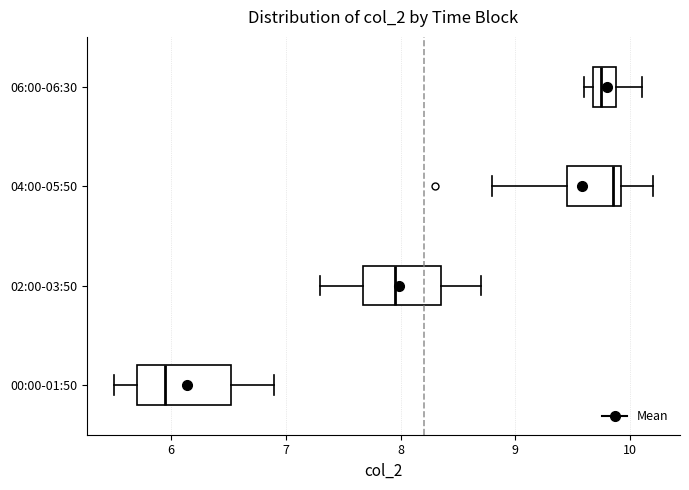

Which box's median line is the furthest to the left?

00:00-01:50